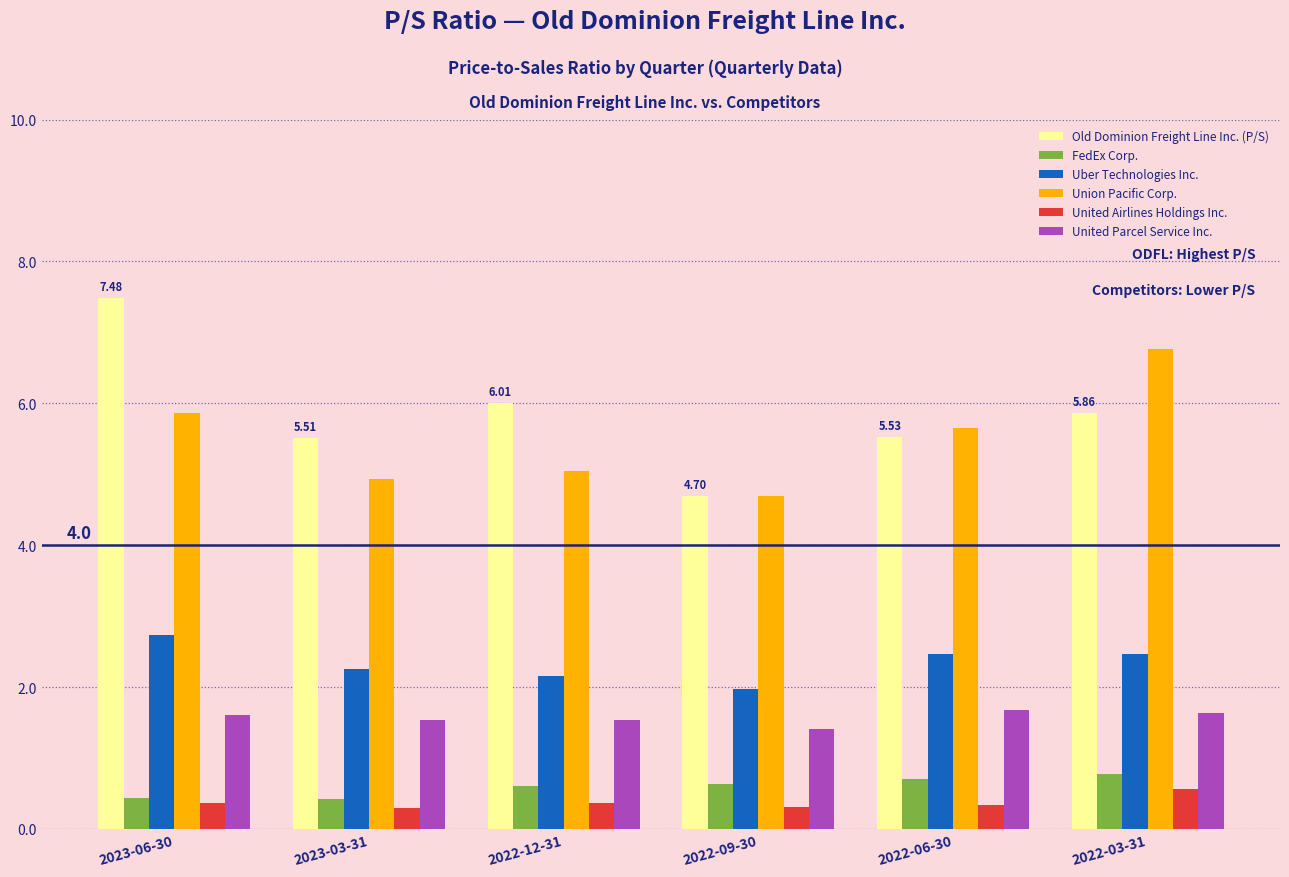

Count the United Airlines Holdings Inc. values in the range 0 to 1.

6